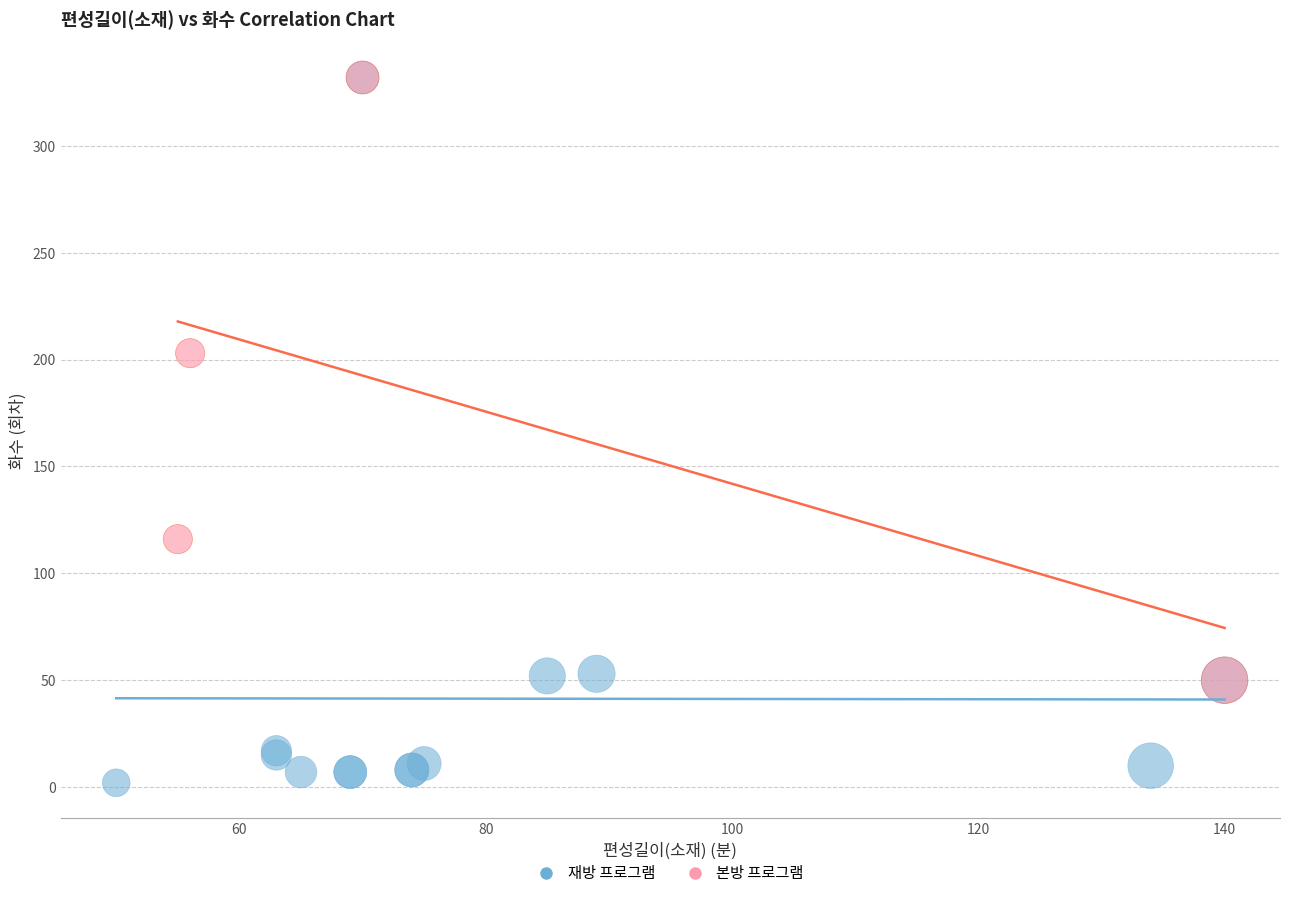

Which series contains the lowest Y value?

재방 프로그램